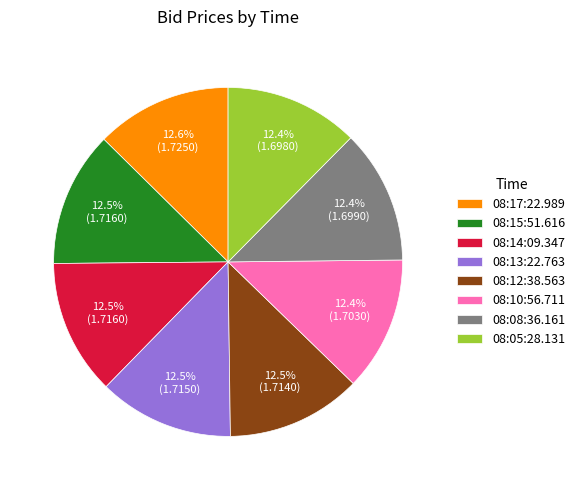

Does 08:13:22.763 account for over 50% of the chart?

No